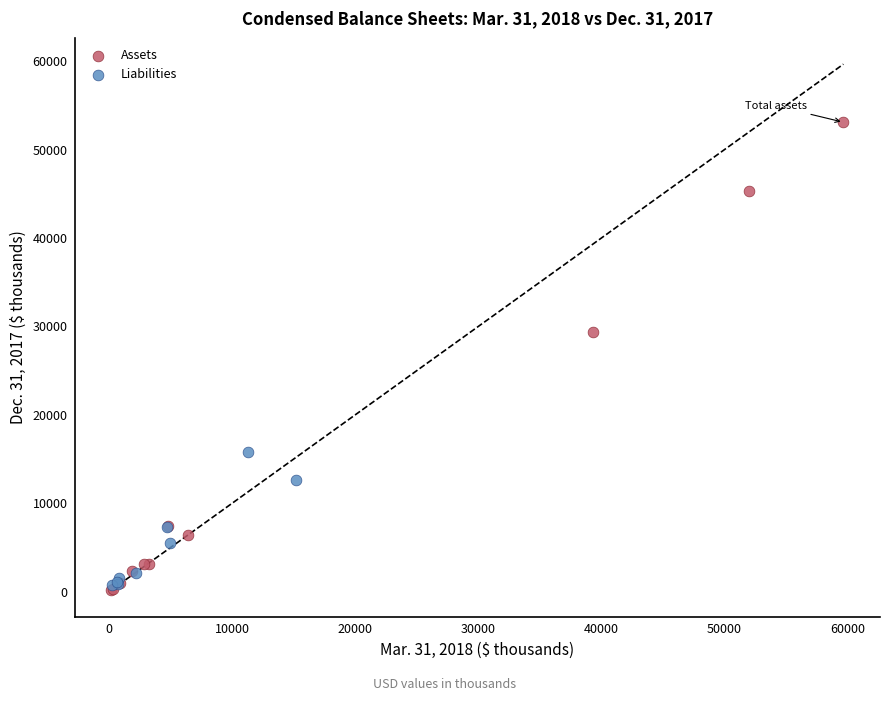

Which series has the largest Y range (max minus min)?

Assets